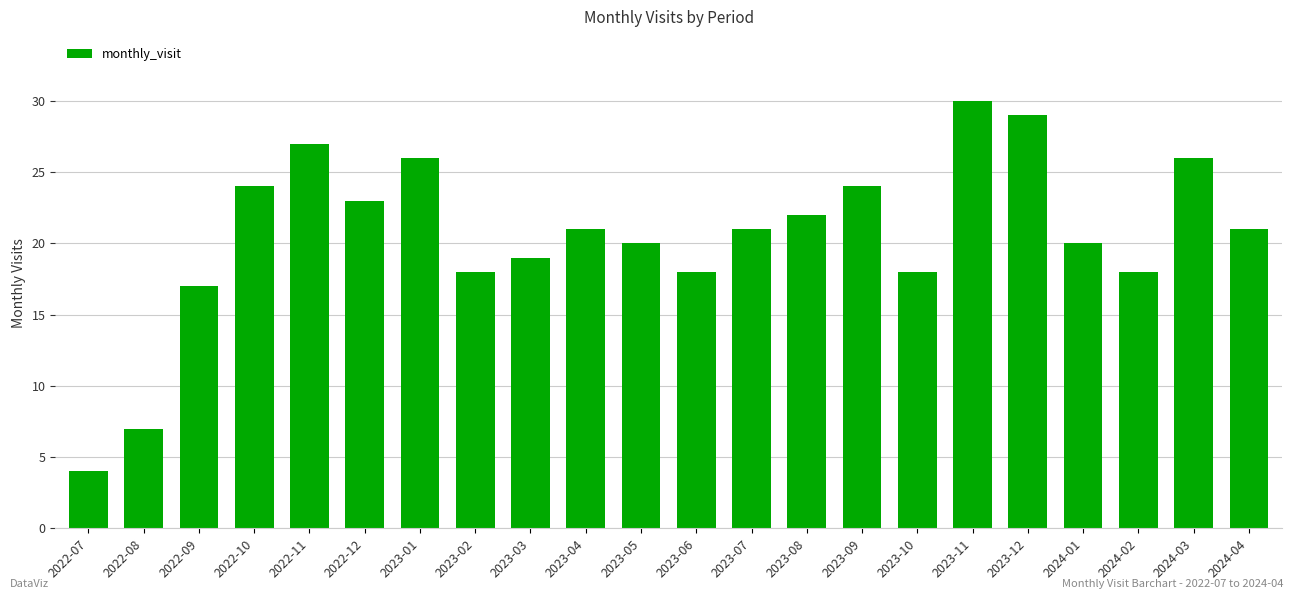

What is the change in value from 2023-04 to 2023-05?

-1